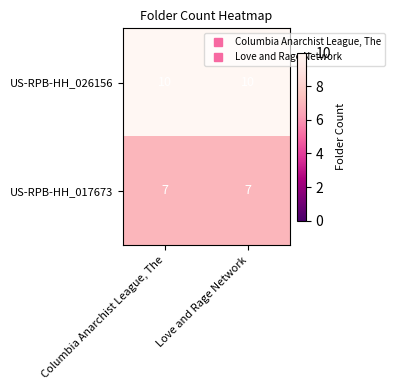

List the series in order of their peak value, lowest first.

US-RPB-HH_017673, US-RPB-HH_026156